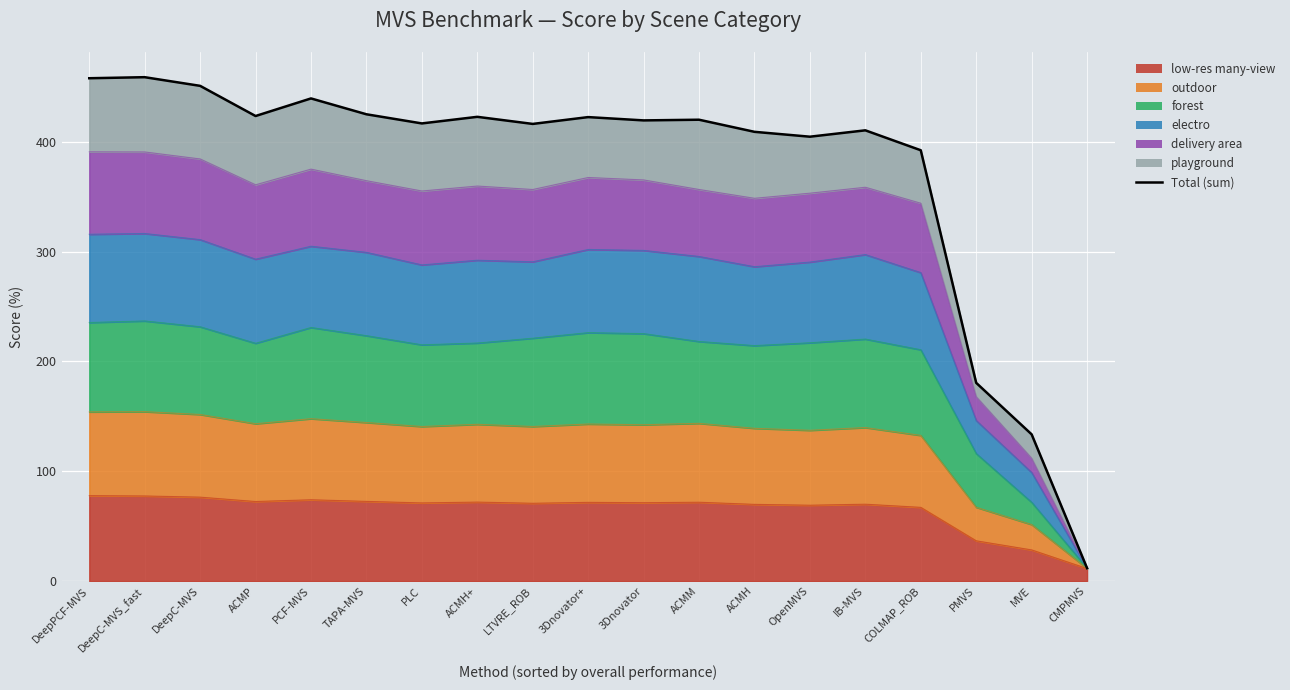

The value at 3Dnovator is 419.6. True or false?

True